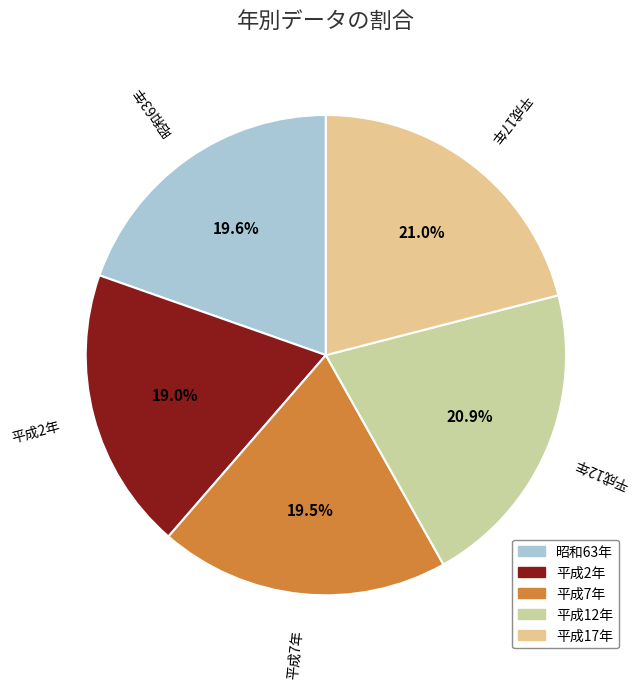

Between 平成12年 and 平成7年, which is larger?

平成12年